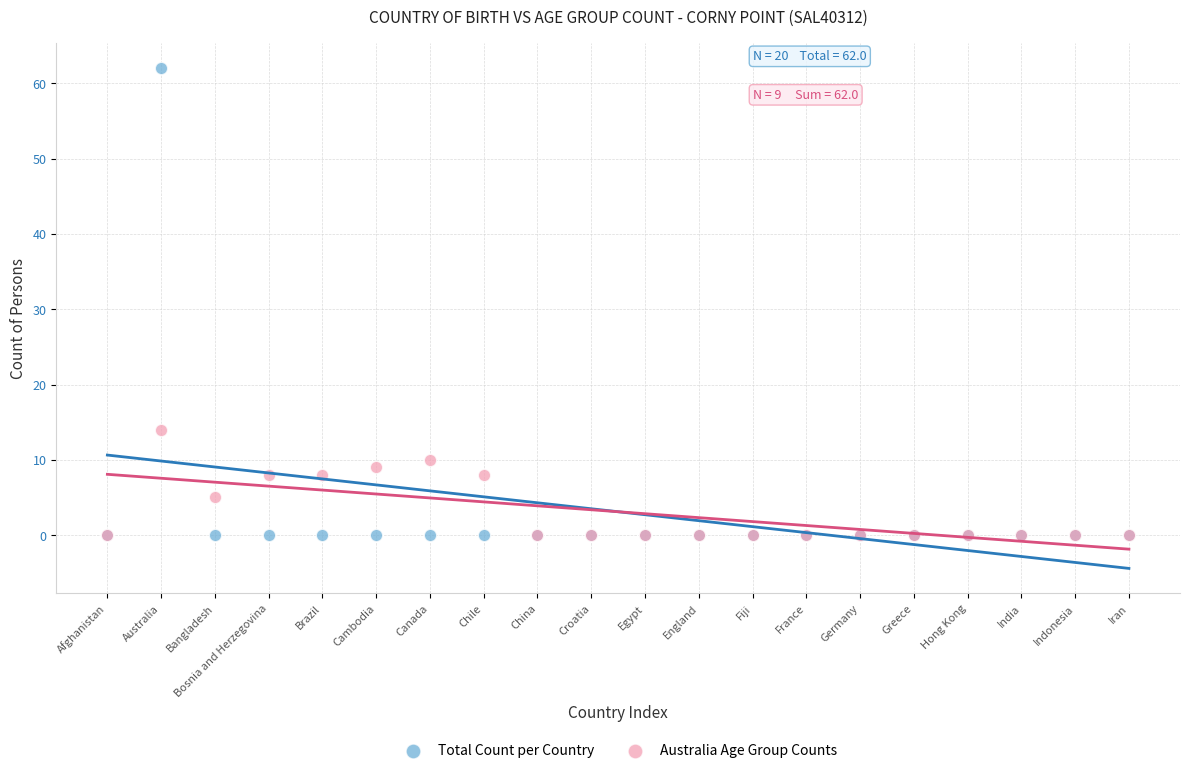

Across all series, what Y value is closest to 31?

14